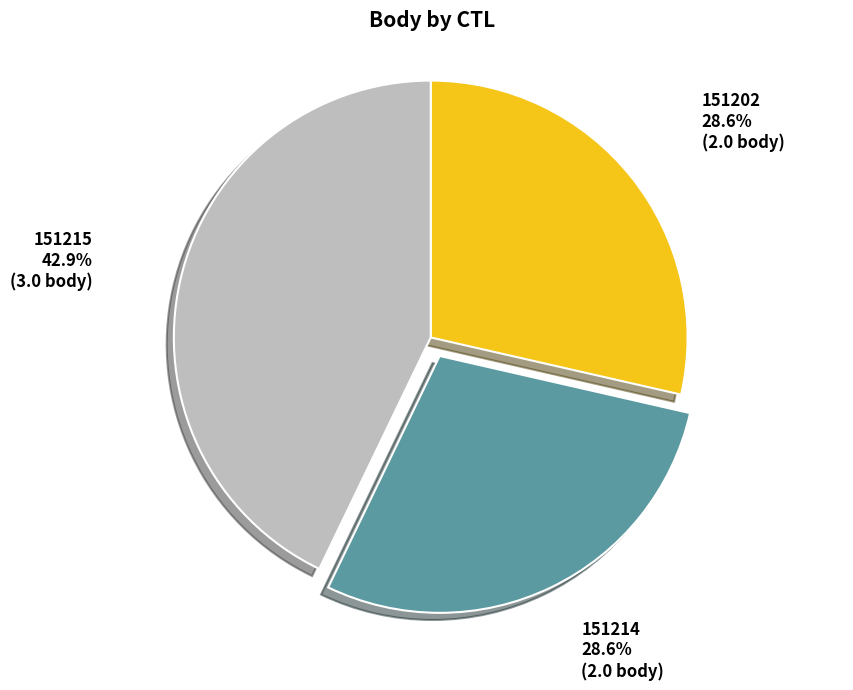

Is there any slice that represents more than half of the pie?

No